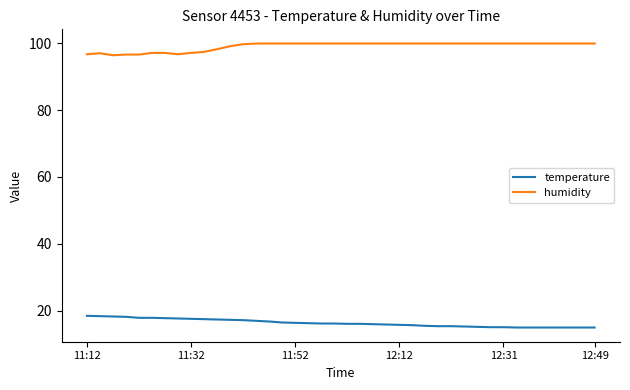

What is the smallest value displayed?

15.0